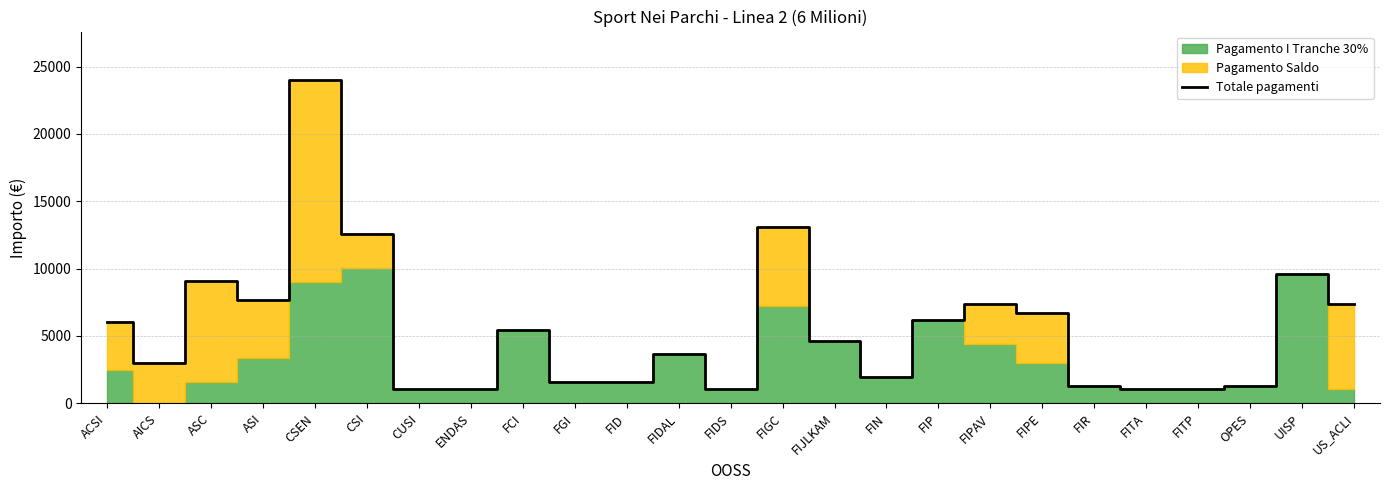

What is the change in value from FGI to FIDAL?

+2100.0